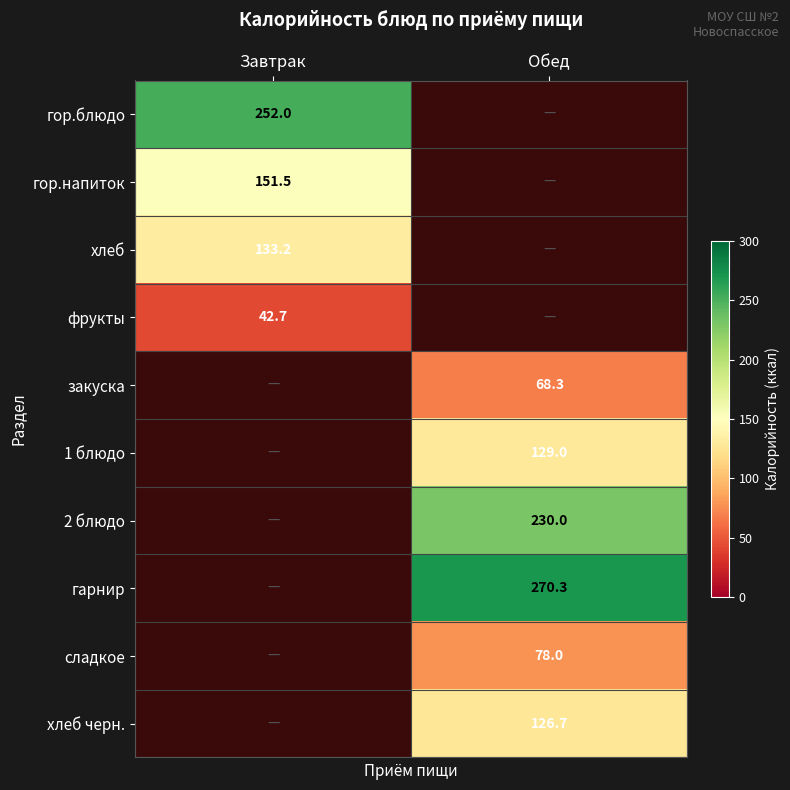

The value of фрукты at Завтрак is 59.9. True or false?

False